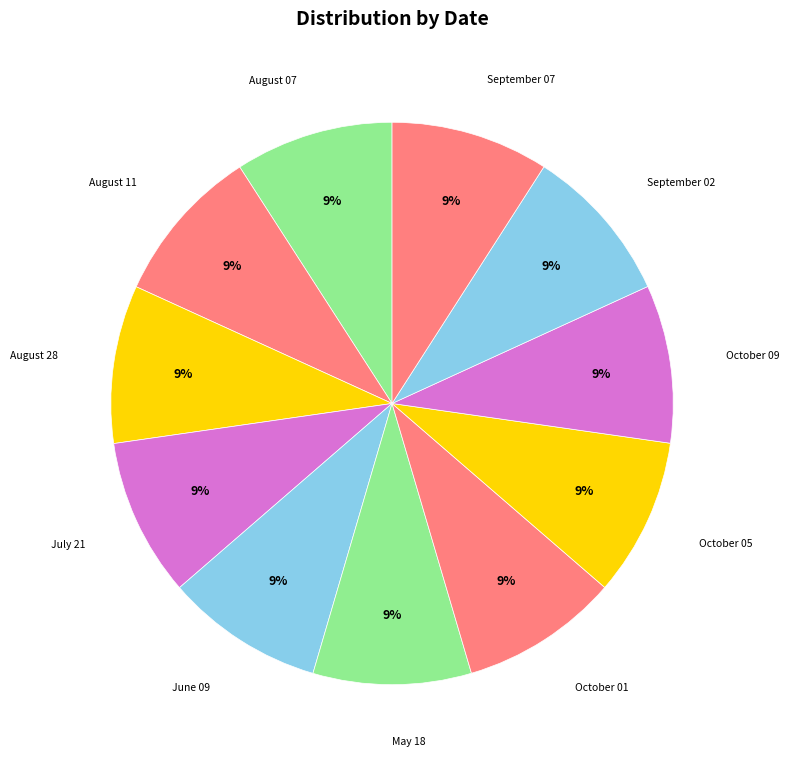

To the nearest percent, what percentage of the pie is August 28?

9%